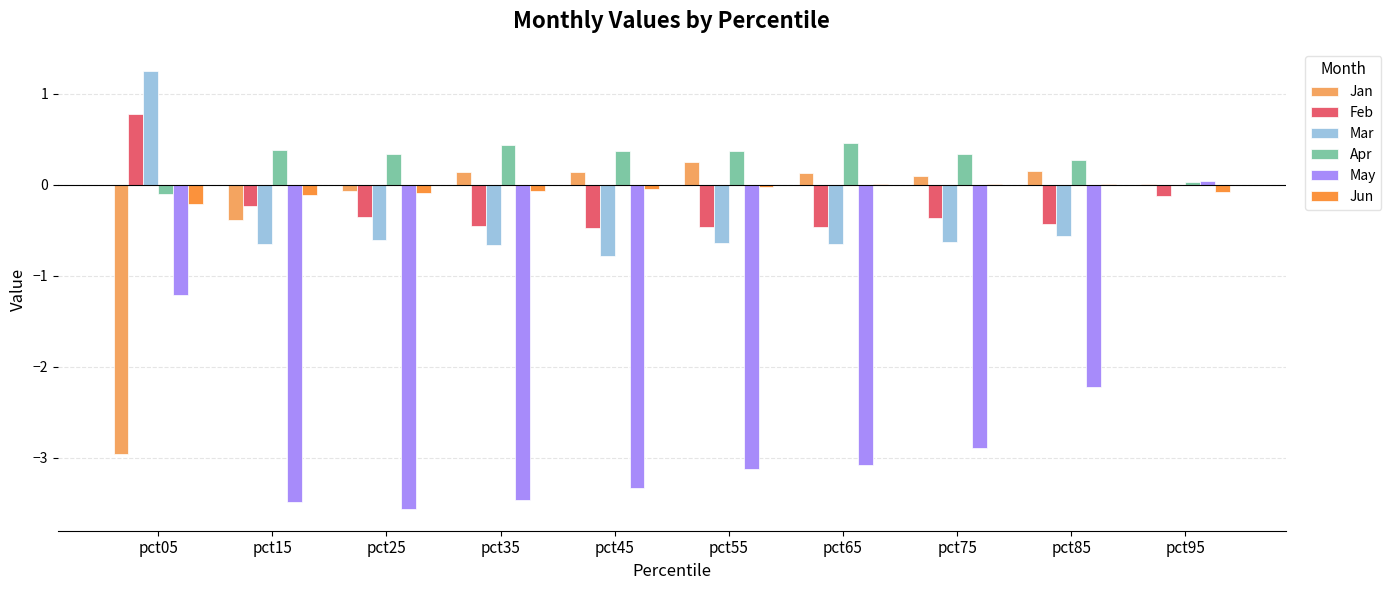

Where is Apr nearest to the value 0?

pct95